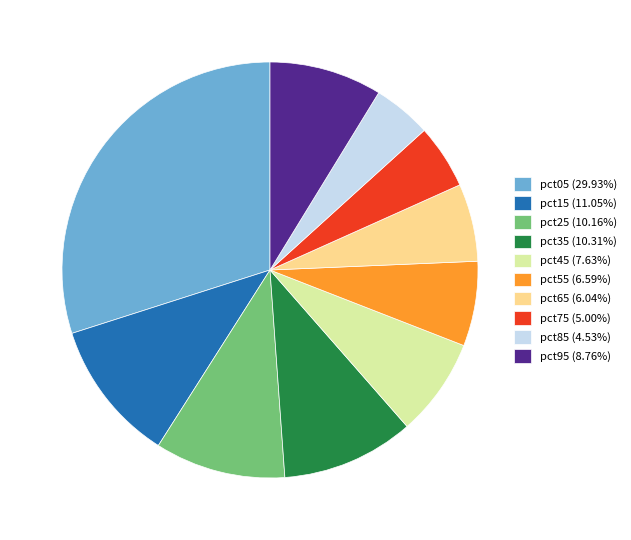

Is there a majority slice in this chart?

No